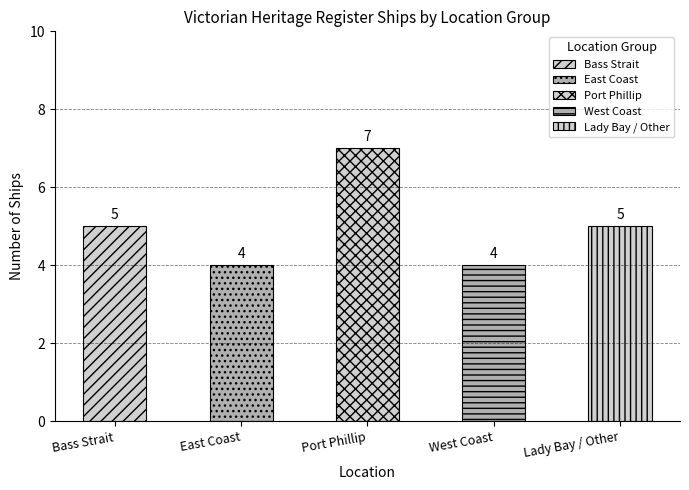

Where is the data nearest to the value 5?

Bass Strait